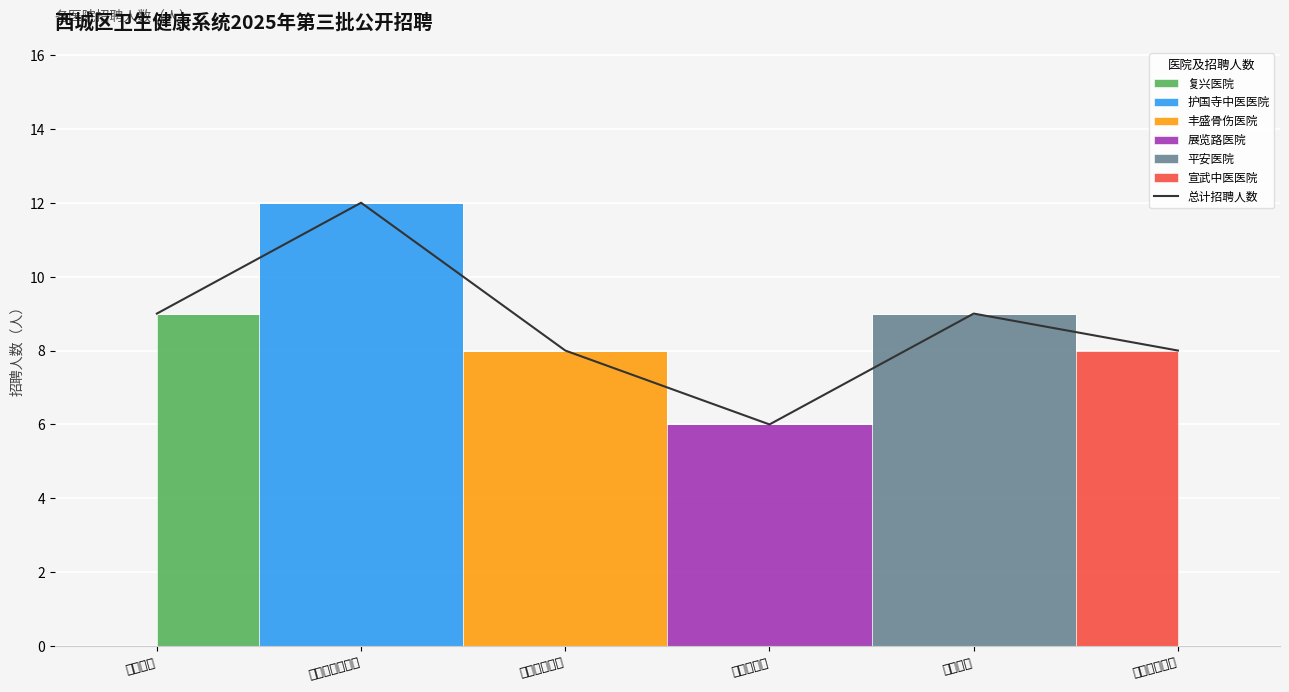

Rank the categories by value from highest to lowest.

护国寺中医医院, 复兴医院, 平安医院, 丰盛骨伤医院, 宣武中医医院, 展览路医院